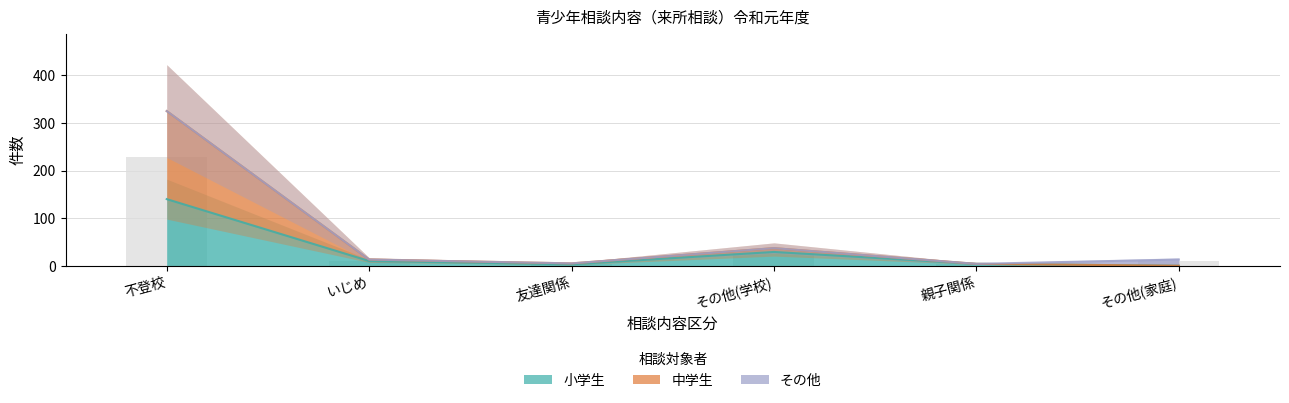

What is the difference between the highest and lowest values at その他(家庭)?

13